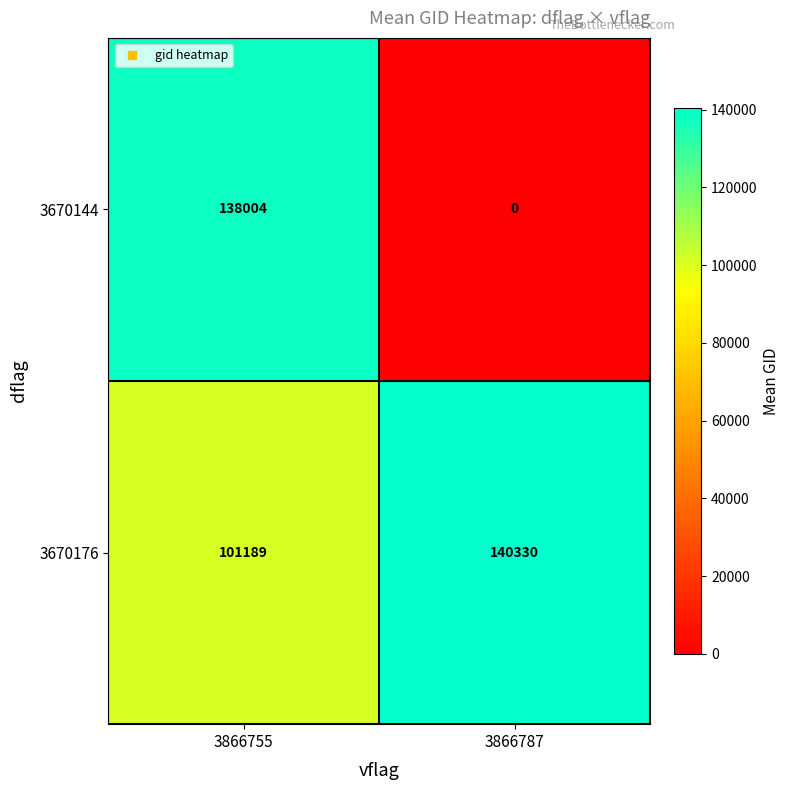

At 3866755, list the series in order from largest to smallest.

3670144, 3670176